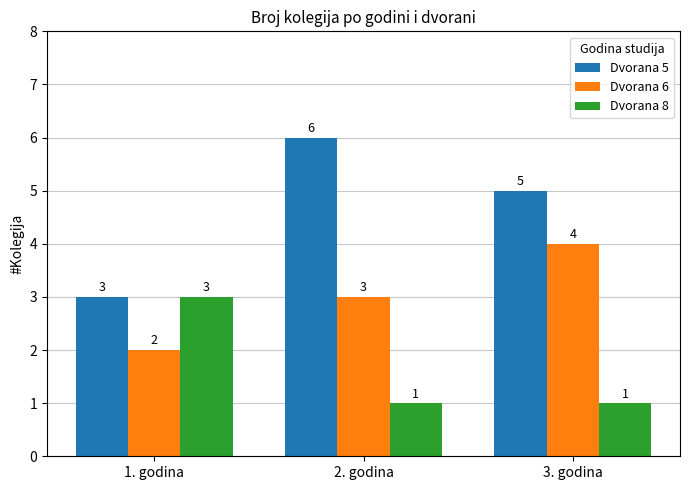

What is the maximum value shown in the chart?

6